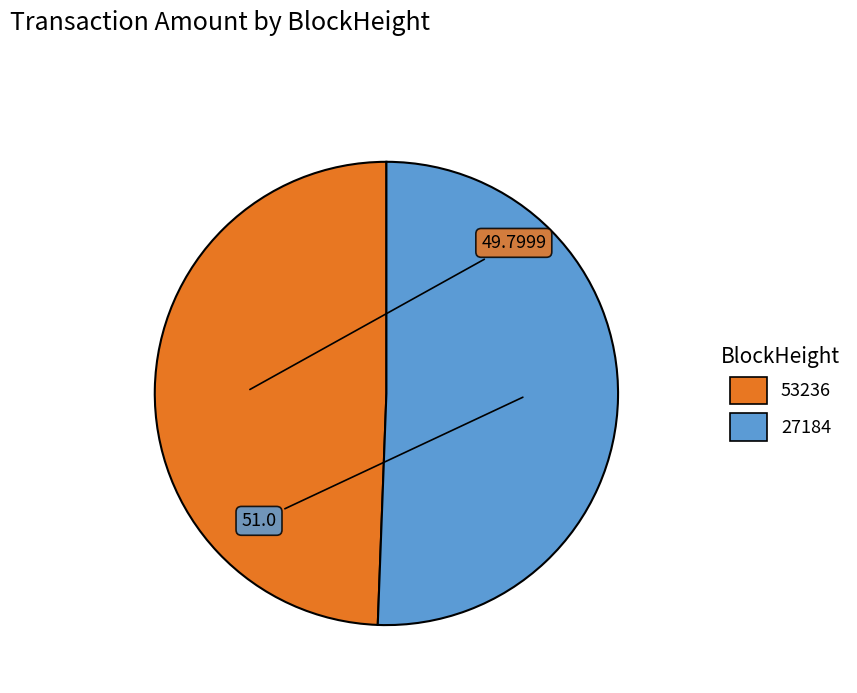

What is the smallest slice in the pie chart?

53236